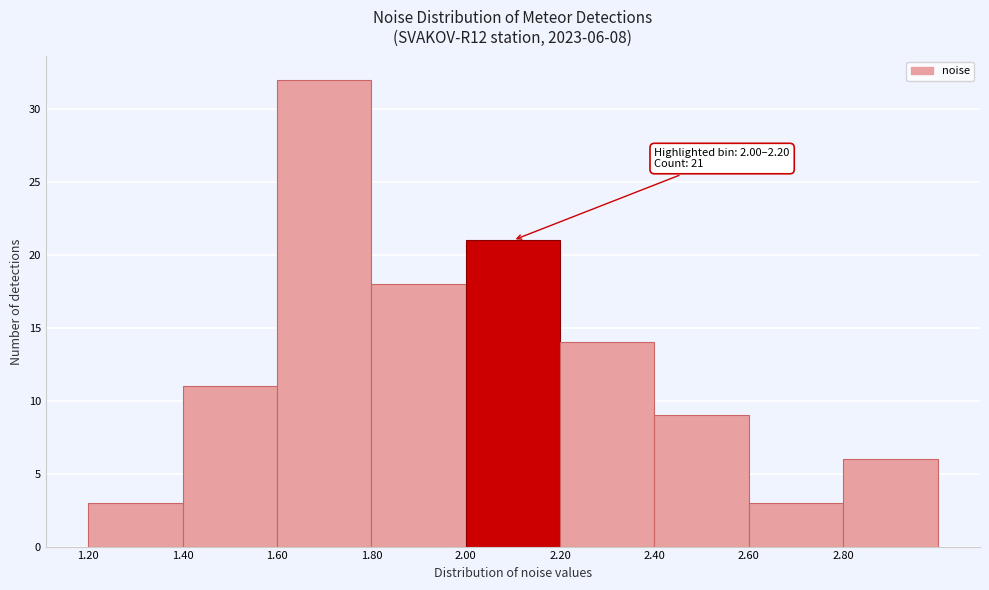

Over which range of the x-axis is the bar tallest?

1.6 to 1.8